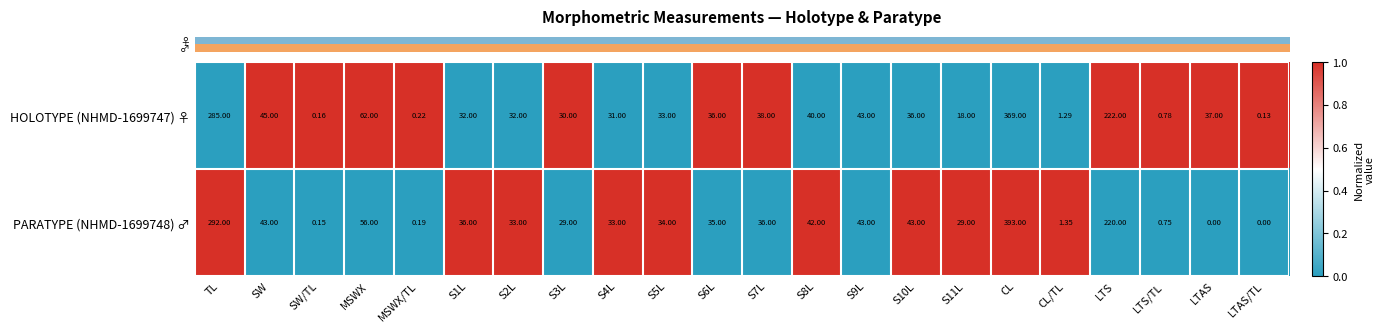

Which series has the largest total across all categories?

PARATYPE (NHMD-1699748) ♂